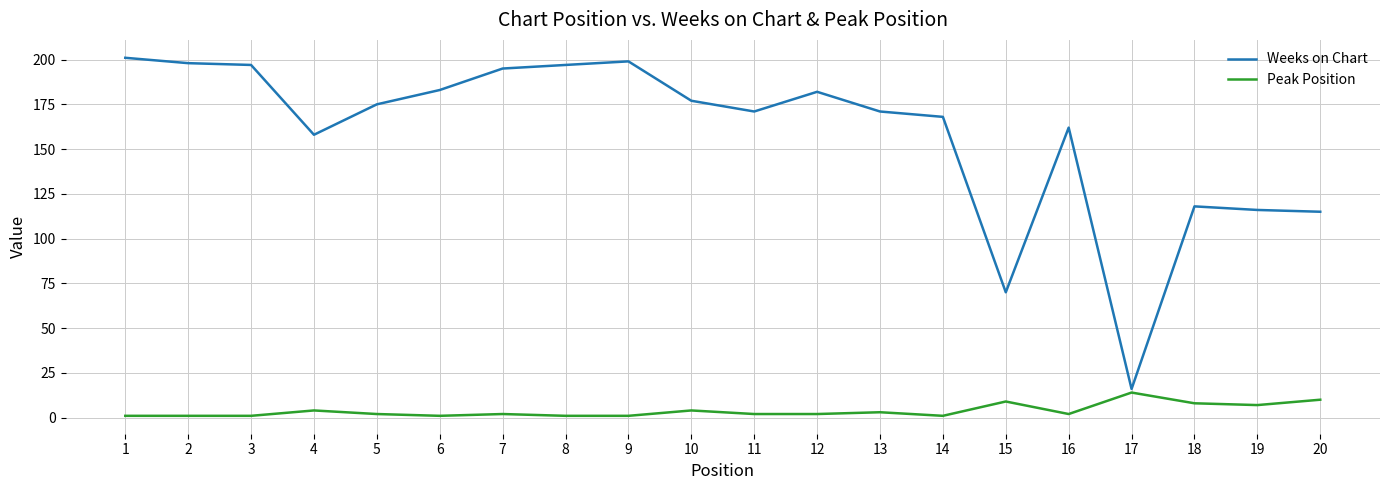

Does the chart display data point markers on the line(s)?

No